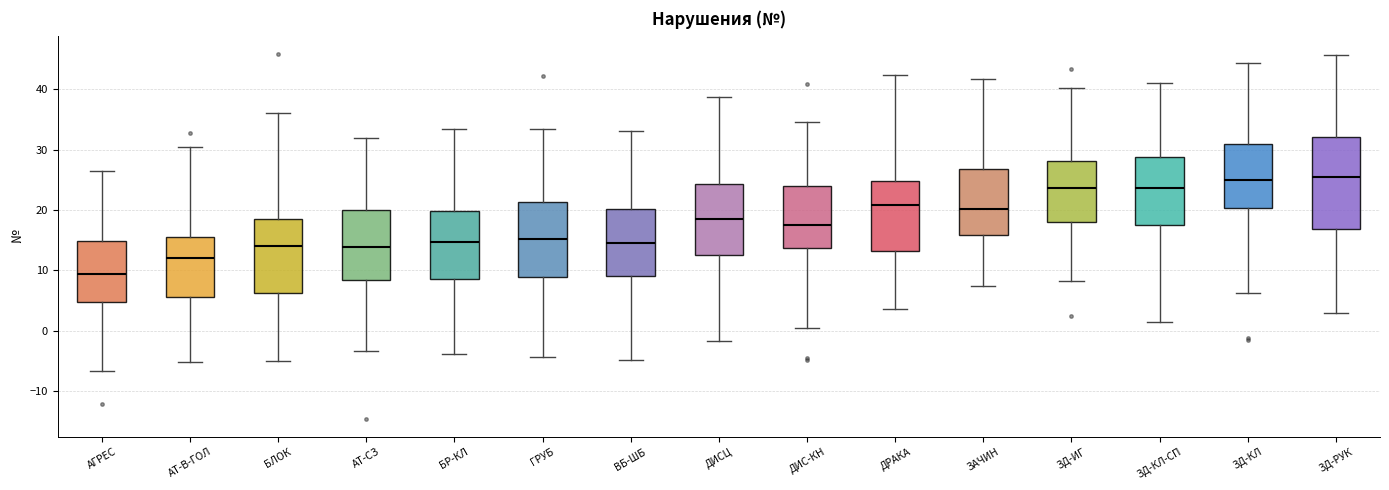

Reading left to right, transcribe this box plot: for each box, give where its median line is, the range the box spans, and where its two whiskers end, as read against the y-axis. The values are not printed on the chart, so give them approximately, as read against the axis.

АГРЕС: median 9, box 5 to 15, whiskers -7 to 27
АТ-В-ГОЛ: median 12, box 6 to 16, whiskers -5 to 30
БЛОК: median 14, box 6 to 18, whiskers -5 to 36
АТ-СЗ: median 14, box 8 to 20, whiskers -3 to 32
БР-КЛ: median 15, box 9 to 20, whiskers -4 to 33
ГРУБ: median 15, box 9 to 21, whiskers -4 to 33
ВБ-ШБ: median 15, box 9 to 20, whiskers -5 to 33
ДИСЦ: median 19, box 13 to 24, whiskers -2 to 39
ДИС-КН: median 17, box 14 to 24, whiskers 0 to 34
ДРАКА: median 21, box 13 to 25, whiskers 4 to 42
ЗАЧИН: median 20, box 16 to 27, whiskers 7 to 42
ЗД-ИГ: median 24, box 18 to 28, whiskers 8 to 40
ЗД-КЛ-СП: median 24, box 18 to 29, whiskers 2 to 41
ЗД-КЛ: median 25, box 20 to 31, whiskers 6 to 44
ЗД-РУК: median 25, box 17 to 32, whiskers 3 to 46